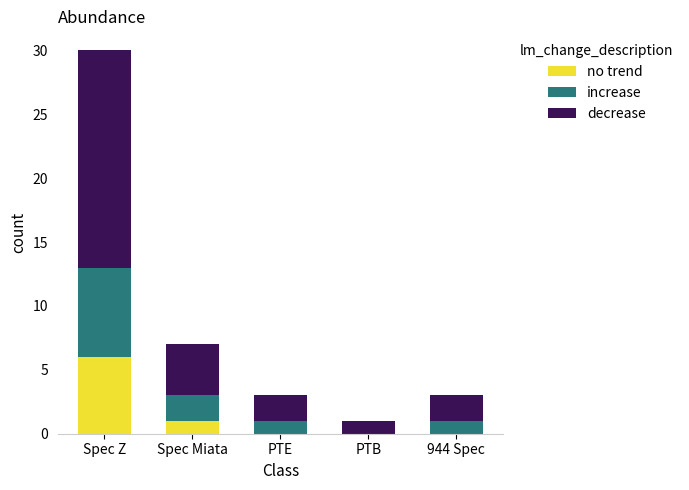

Where is no trend nearest to the value 3?

Spec Miata